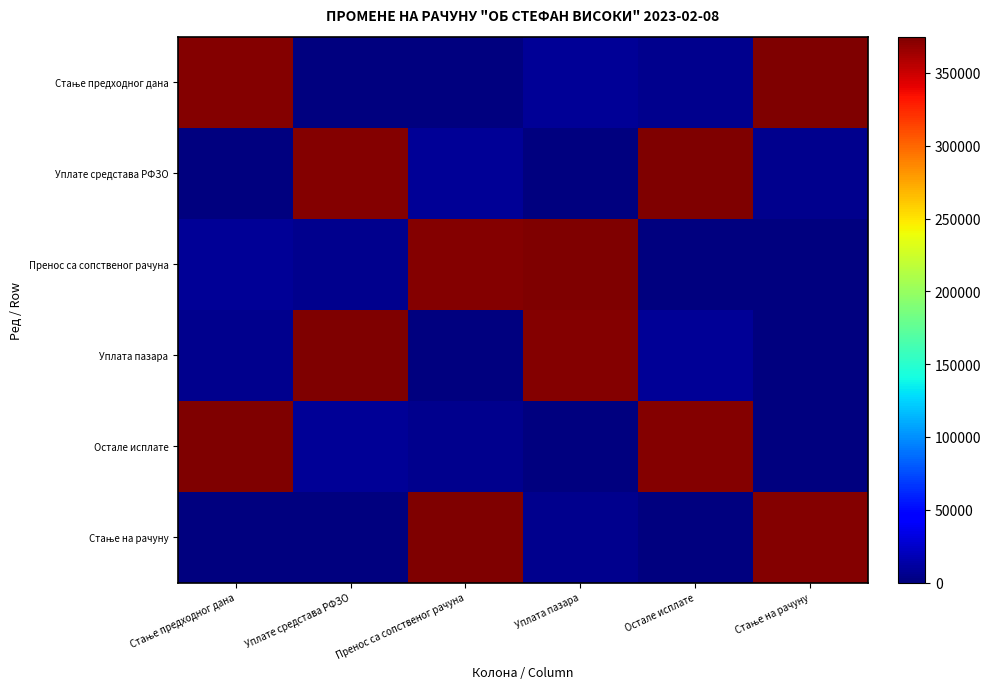

Which series has the largest range (max minus min)?

Стање предходног дана